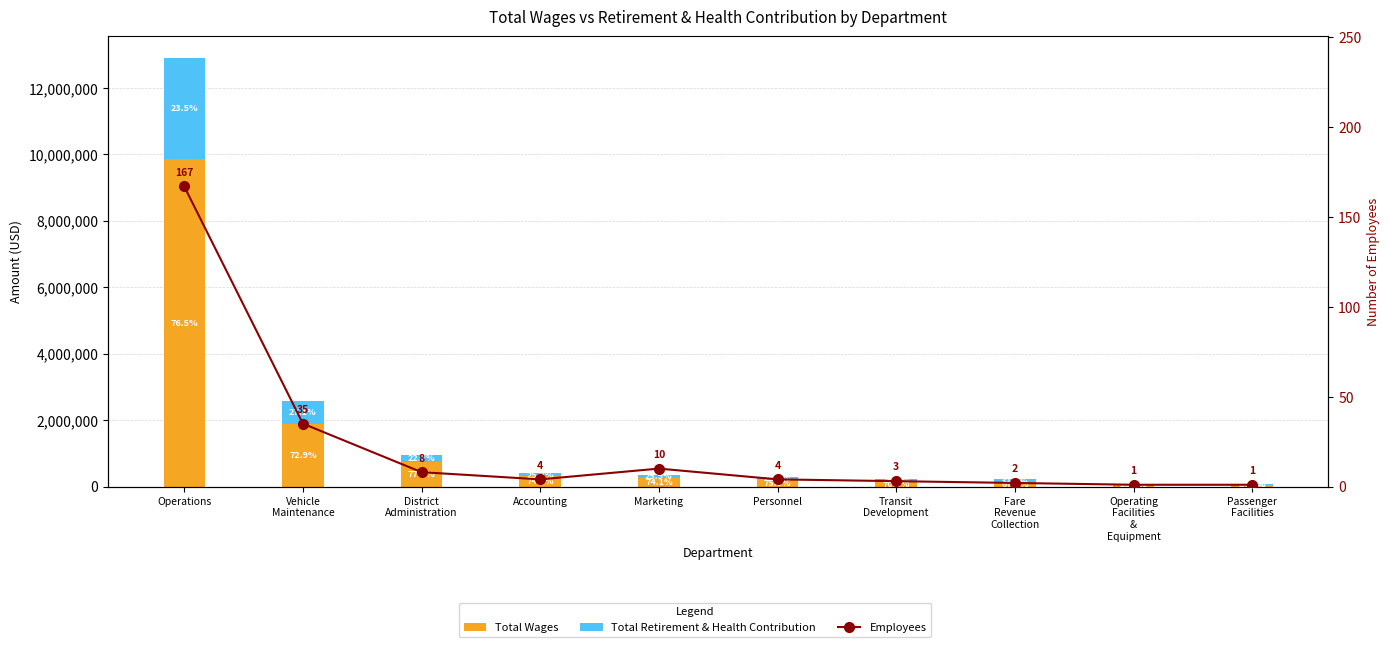

What is the label of the 5th bar from the left?

Marketing